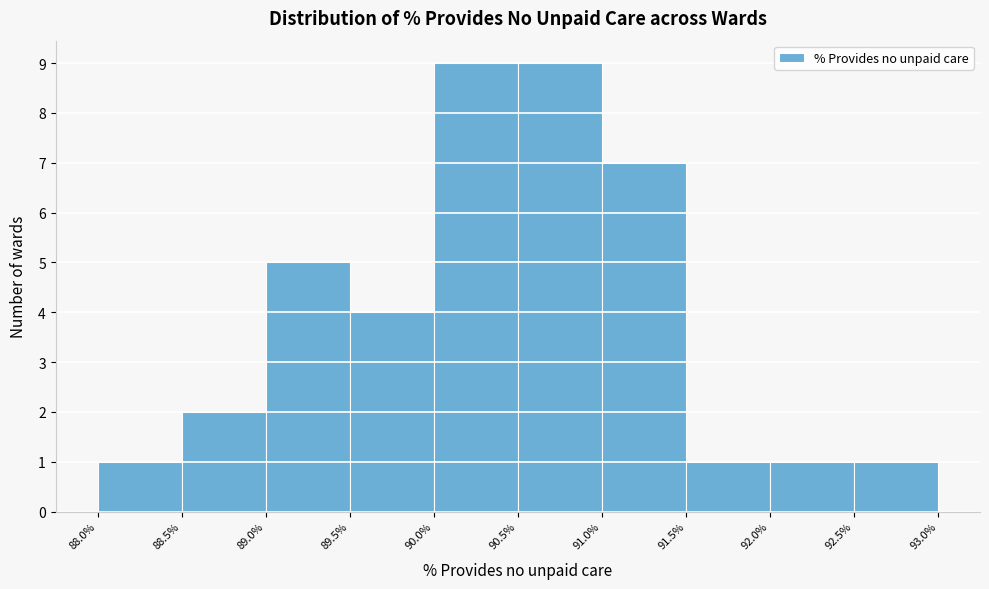

Reading left to right, transcribe this chart: for each bar, give the range it covers on the x-axis and its height. The values are not printed on the chart, so give them approximately, as read against the axis.

88.0% to 88.5%: 1
88.5% to 89.0%: 2
89.0% to 89.5%: 5
89.5% to 90.0%: 4
90.0% to 90.5%: 9
90.5% to 91.0%: 9
91.0% to 91.5%: 7
91.5% to 92.0%: 1
92.0% to 92.5%: 1
92.5% to 93.0%: 1